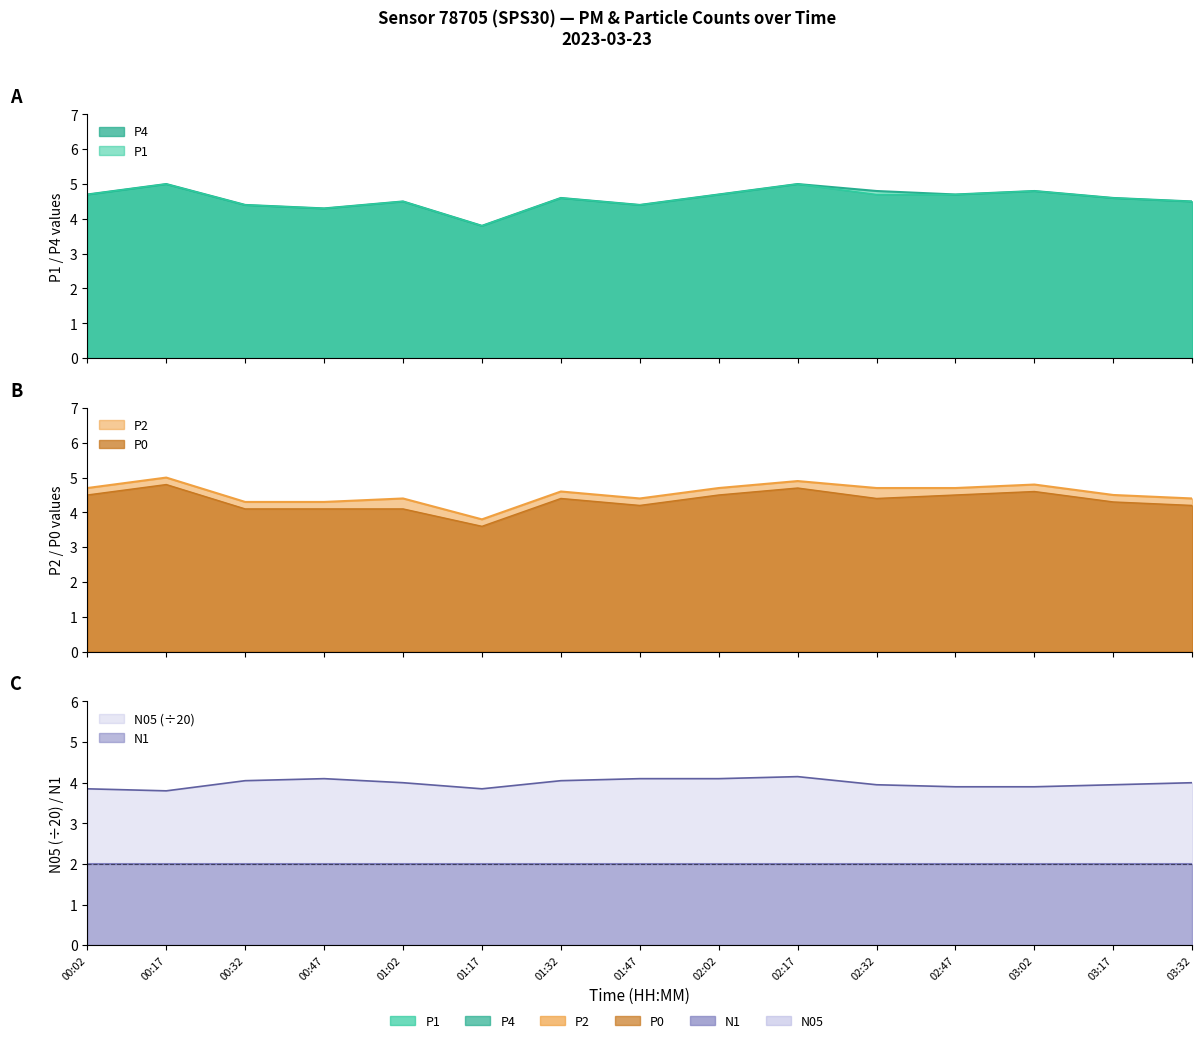

Which has a higher value, 00:02 or 03:02?

03:02